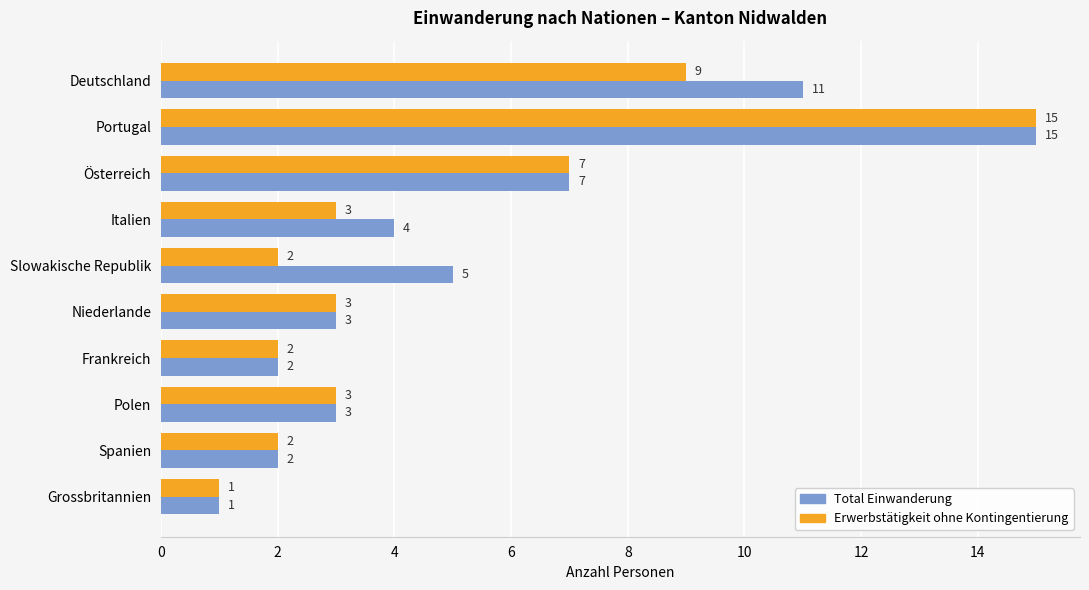

Which category has the highest value in the Total Einwanderung series?

Portugal